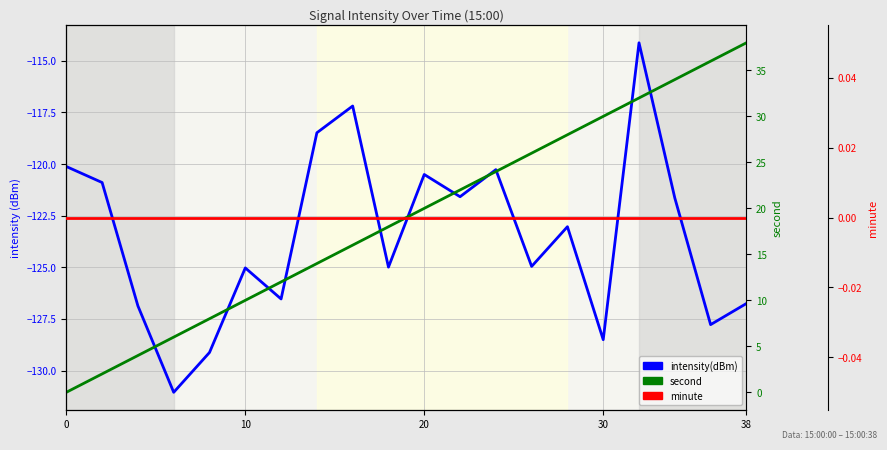

Which series has the largest total across all categories?

second